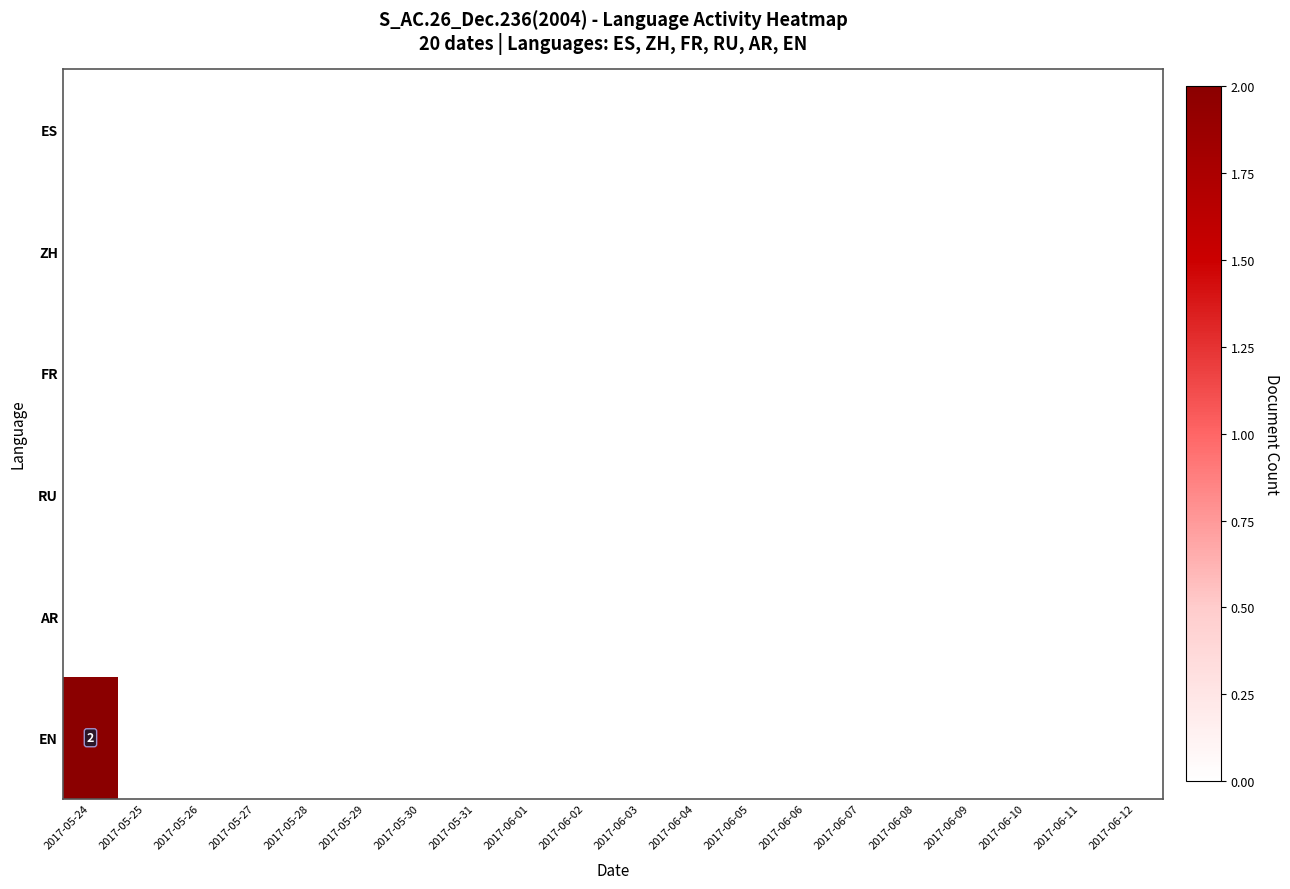

Which has a higher value, 2017-06-06 or 2017-06-07?

2017-06-06